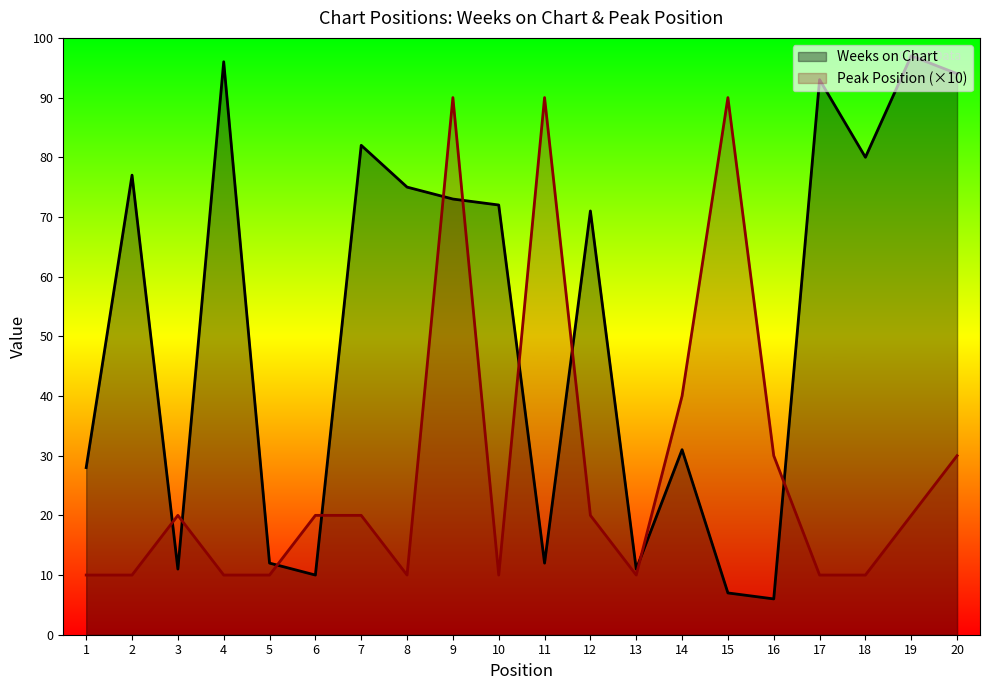

Which series changed the most between 1 and 18?

Weeks on Chart